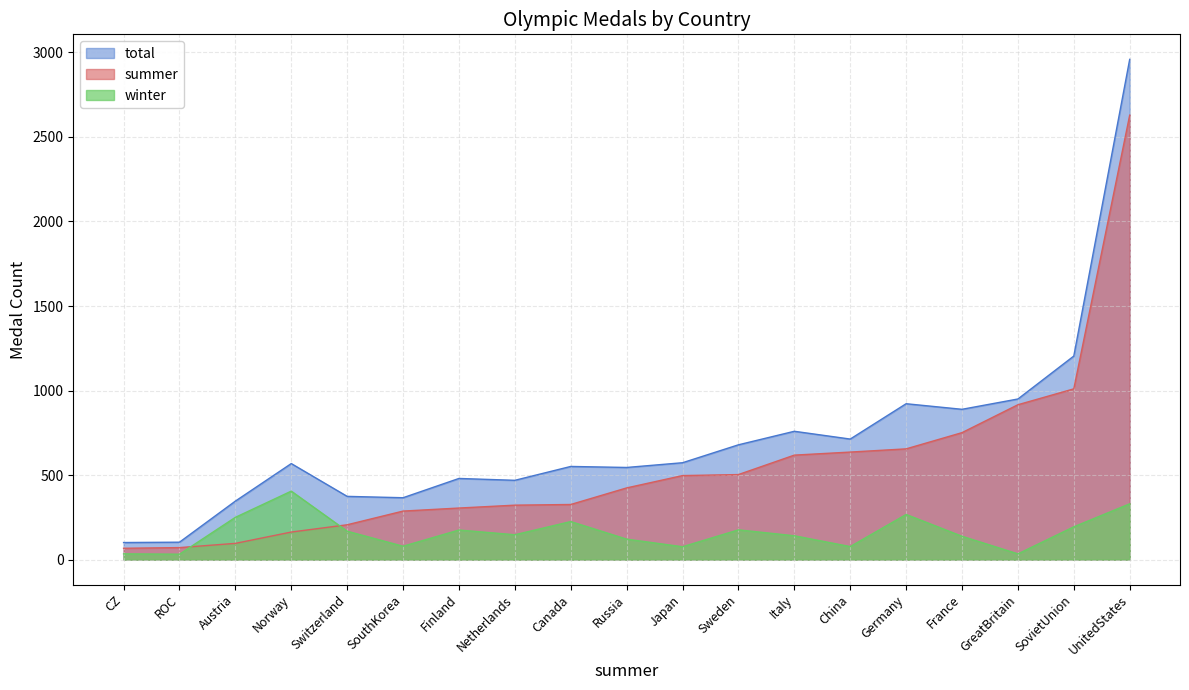

Count the number of categories in the chart.

19